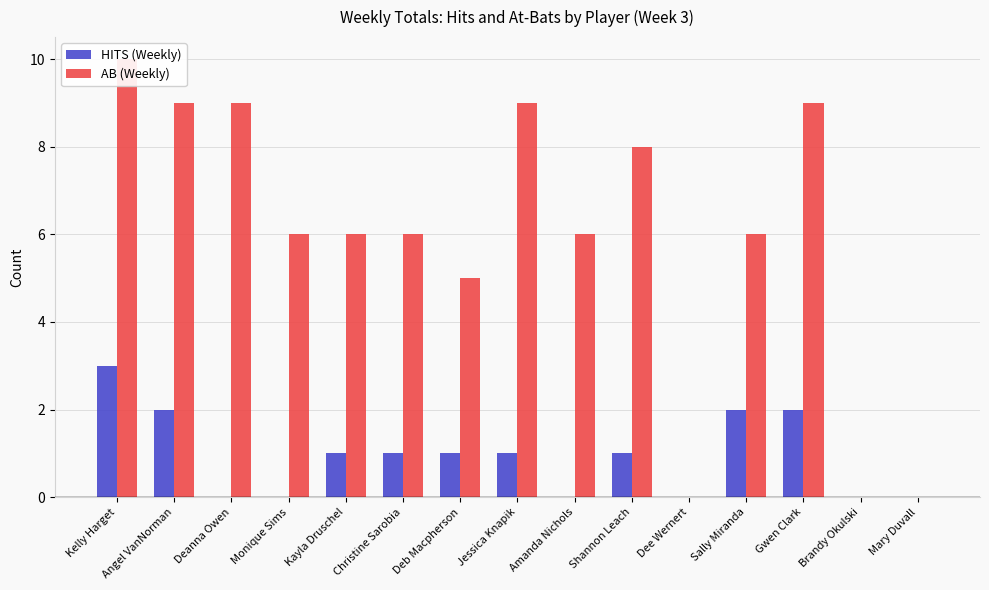

Reading right to left, list all the values displayed in this chart.

HITS (Weekly): Mary Duvall=0	Brandy Okulski=0	Gwen Clark=2	Sally Miranda=2	Dee Wernert=0	Shannon Leach=1	Amanda Nichols=0	Jessica Knapik=1	Deb Macpherson=1	Christine Sarobia=1	Kayla Druschel=1	Monique Sims=0	Deanna Owen=0	Angel VanNorman=2	Kelly Harget=3
AB (Weekly): Mary Duvall=0	Brandy Okulski=0	Gwen Clark=9	Sally Miranda=6	Dee Wernert=0	Shannon Leach=8	Amanda Nichols=6	Jessica Knapik=9	Deb Macpherson=5	Christine Sarobia=6	Kayla Druschel=6	Monique Sims=6	Deanna Owen=9	Angel VanNorman=9	Kelly Harget=10